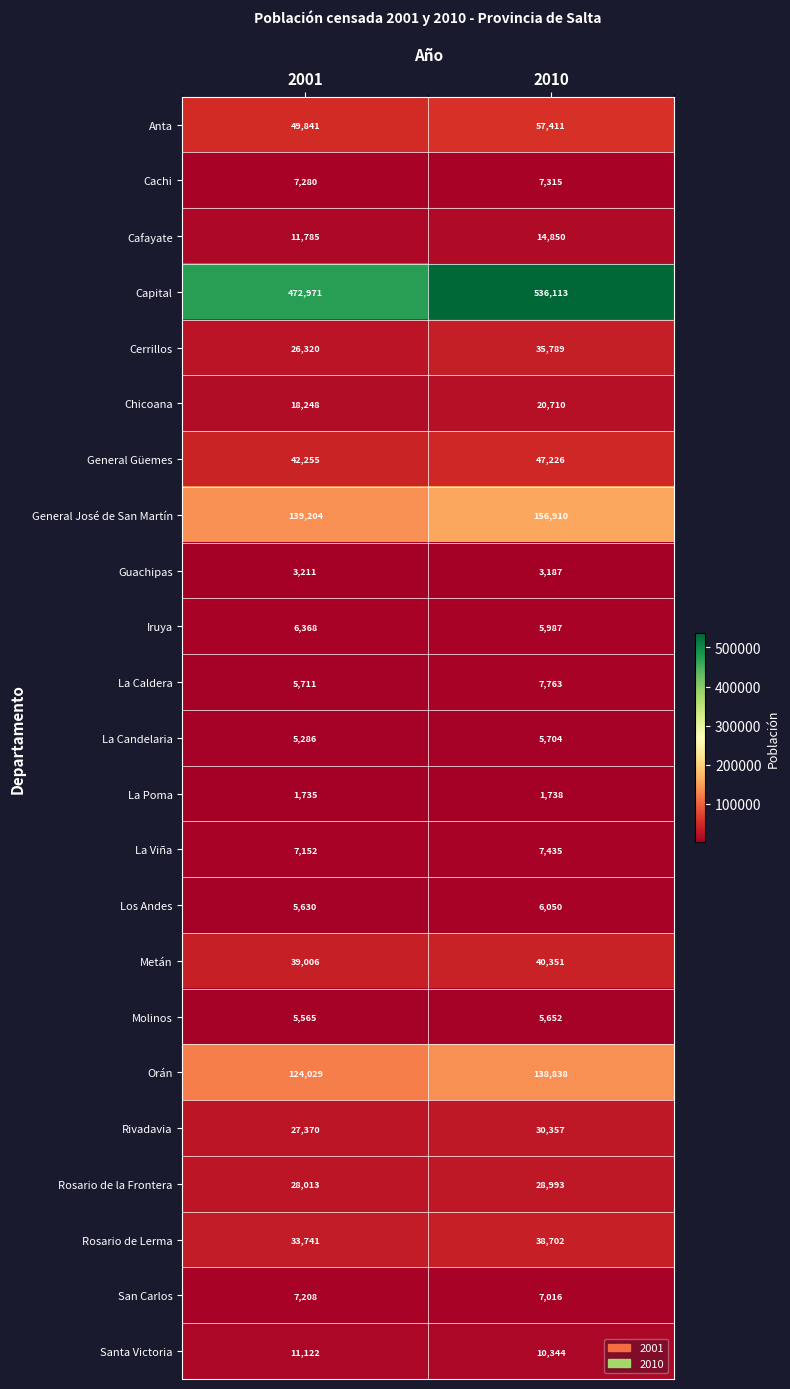

Between 2001 and 2010, which series saw the biggest shift?

Capital